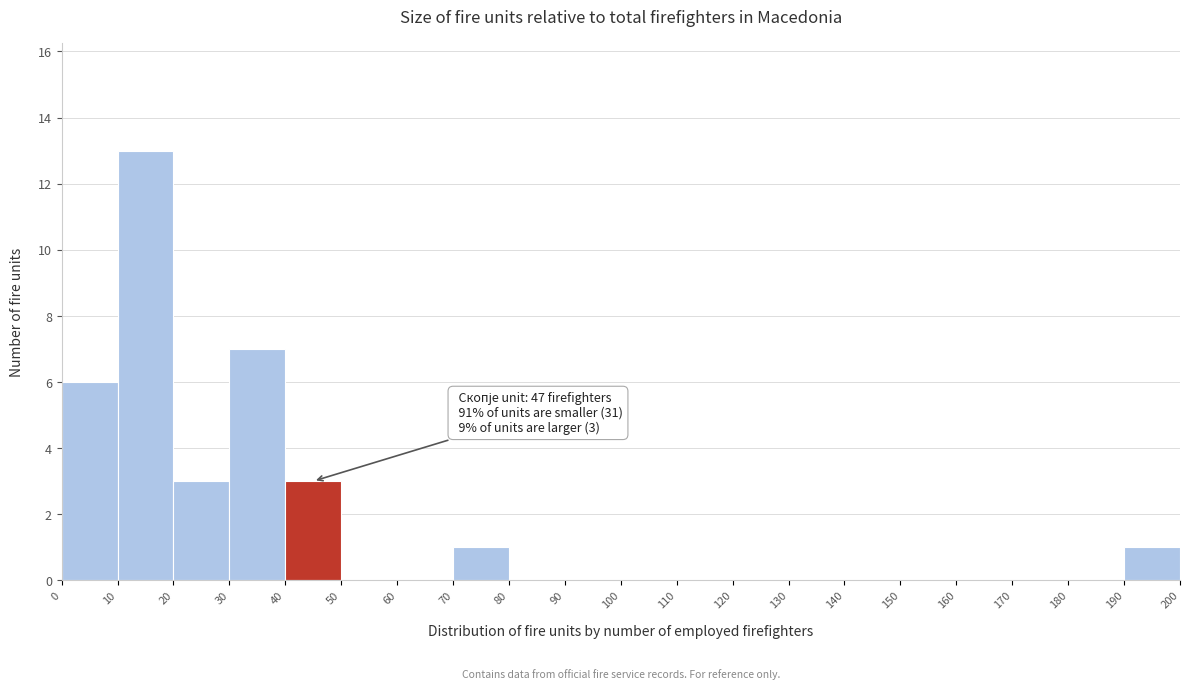

Which range on the x-axis has the tallest bar?

10 to 20